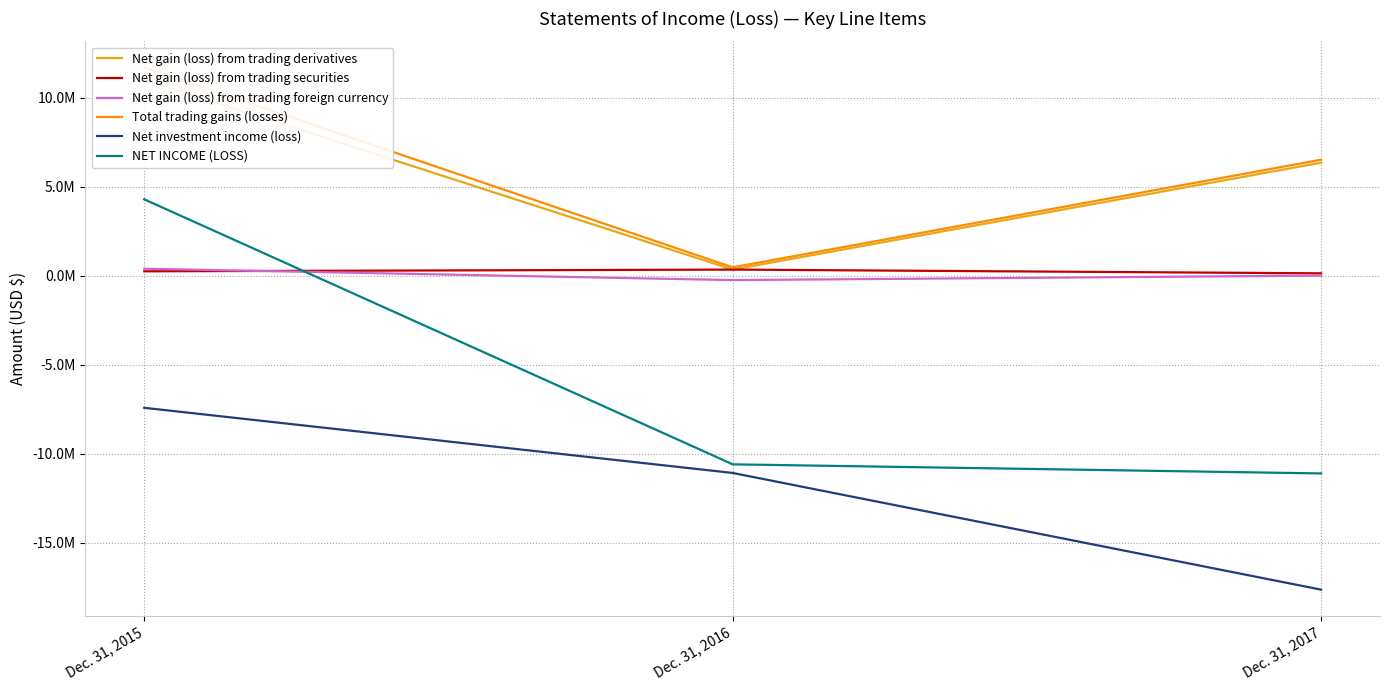

What is the sum of all Net gain (loss) from trading securities values?

765471